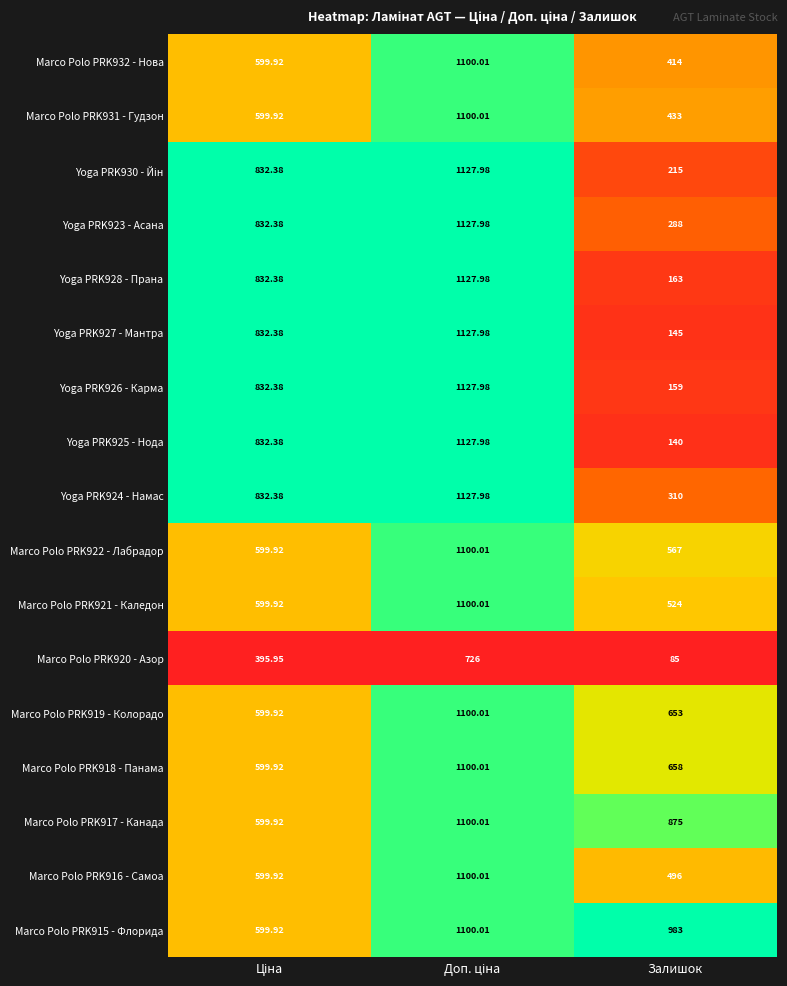

Which label corresponds to the smallest value in the chart?

Залишок